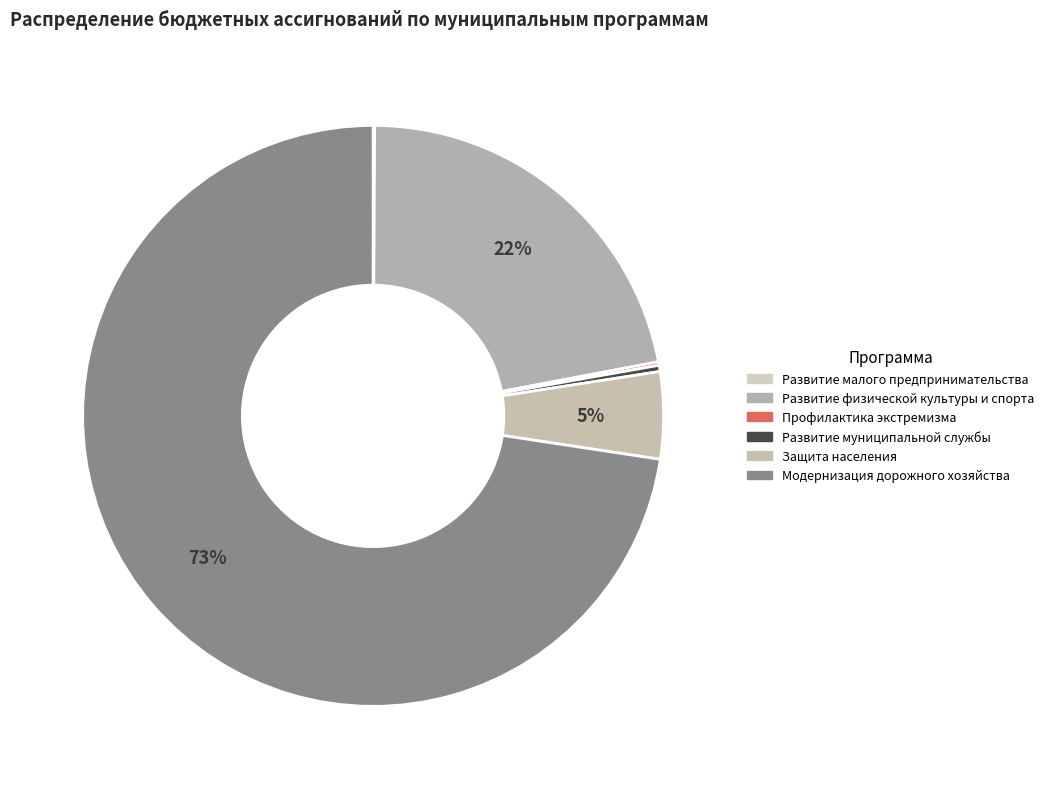

Is it true that Развитие физической культуры и спорта is 8% of the pie?

False